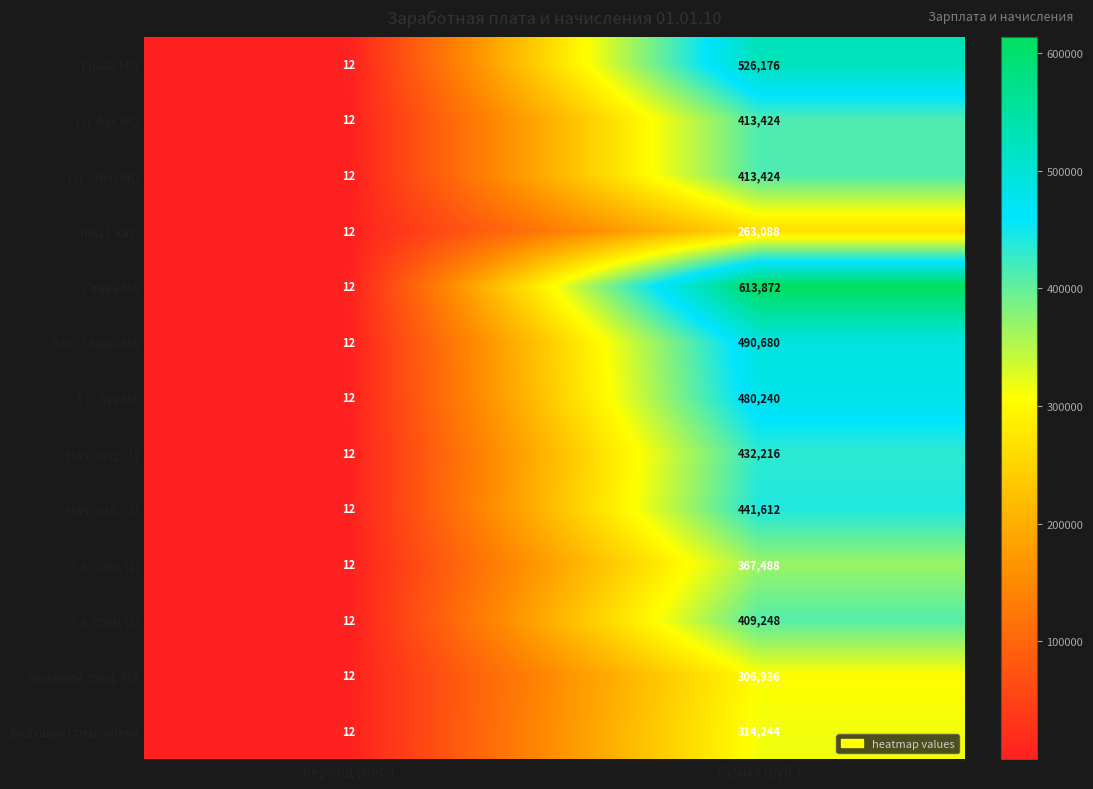

The Спец 1 кат. series shows 21 at период (мес.). True or false?

False